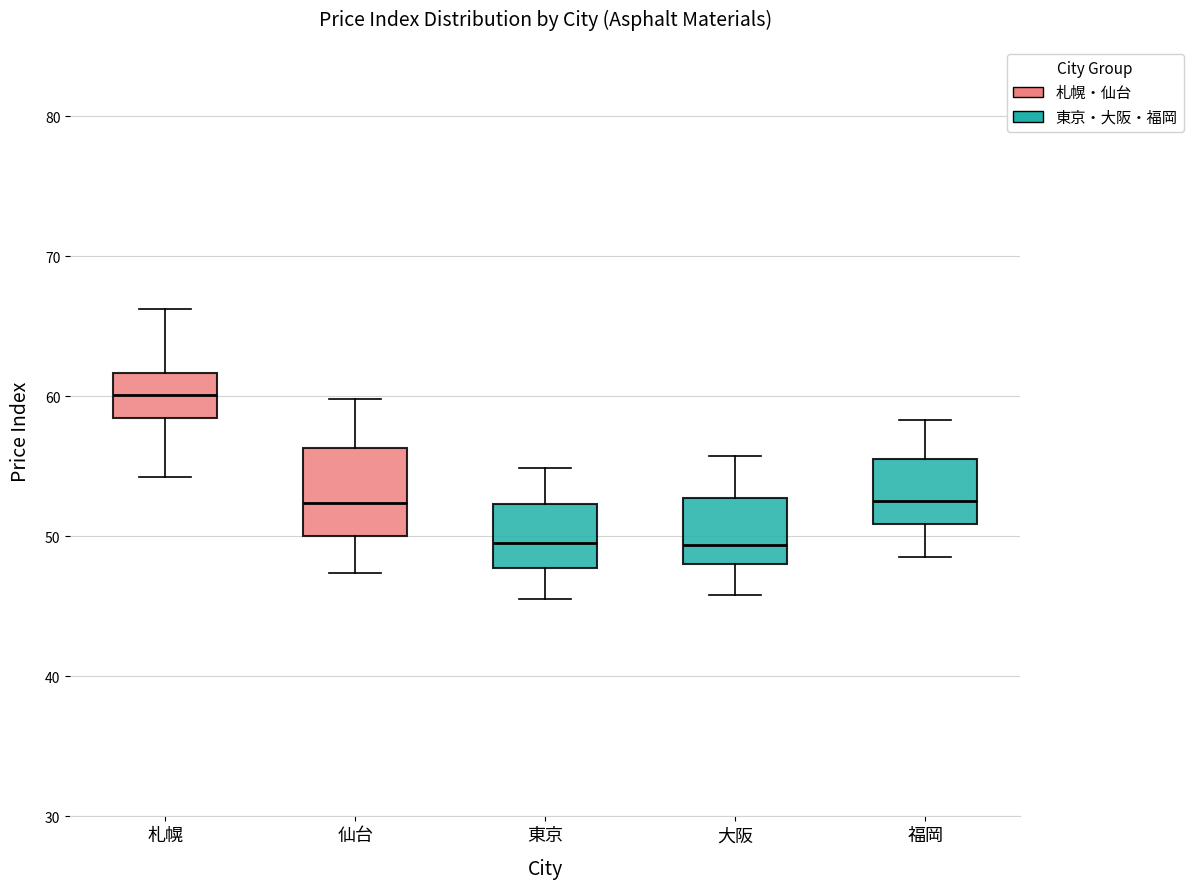

Where does the lower whisker of the box for 札幌 end on the y-axis? The values are not printed on the chart, so give them approximately, as read against the axis.

54